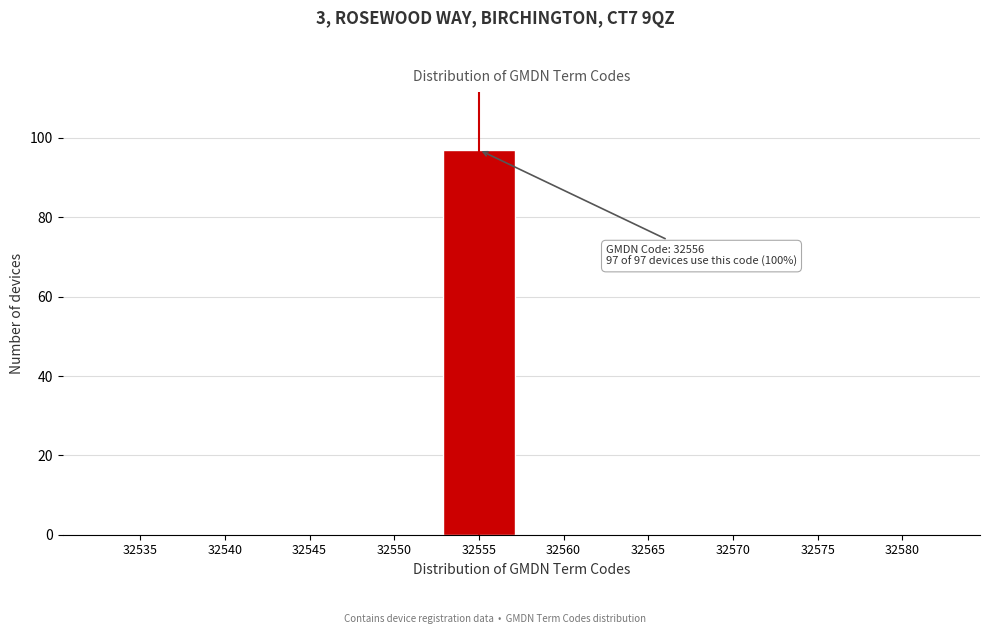

Reading left to right, transcribe all the data shown in this chart.

32535=0	32540=0	32545=0	32550=0	32555=97	32560=0	32565=0	32570=0	32575=0	32580=0